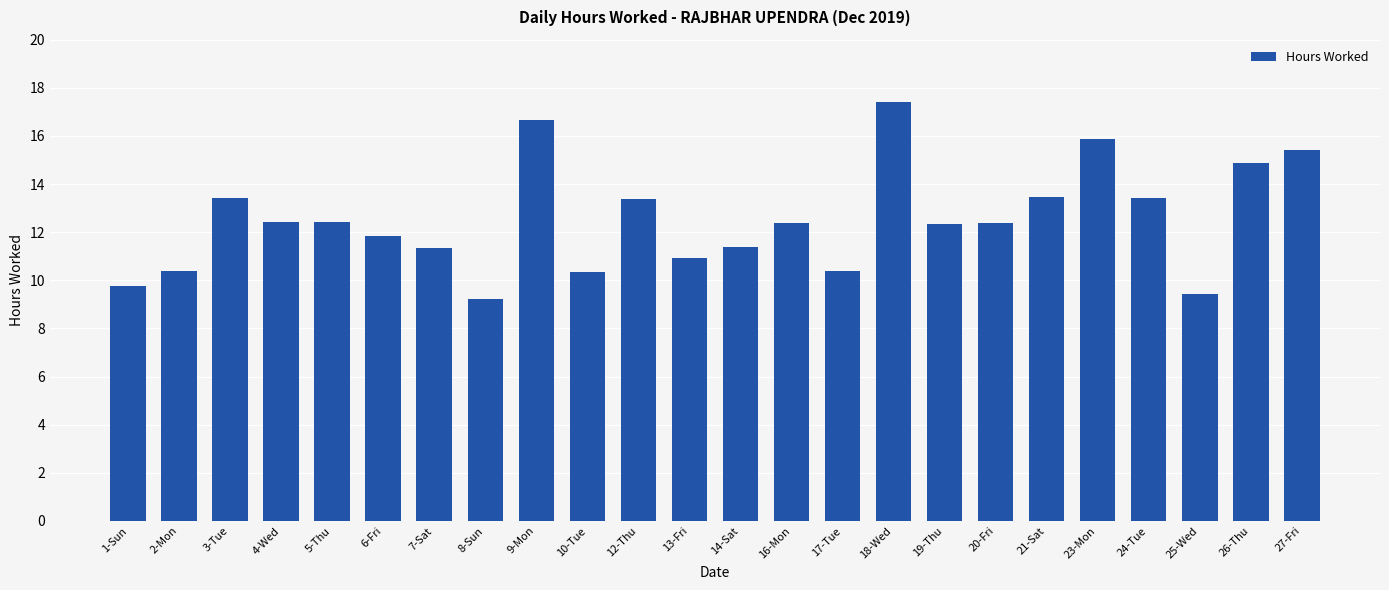

True or false: the data shows 9.4 at 25-Wed.

True